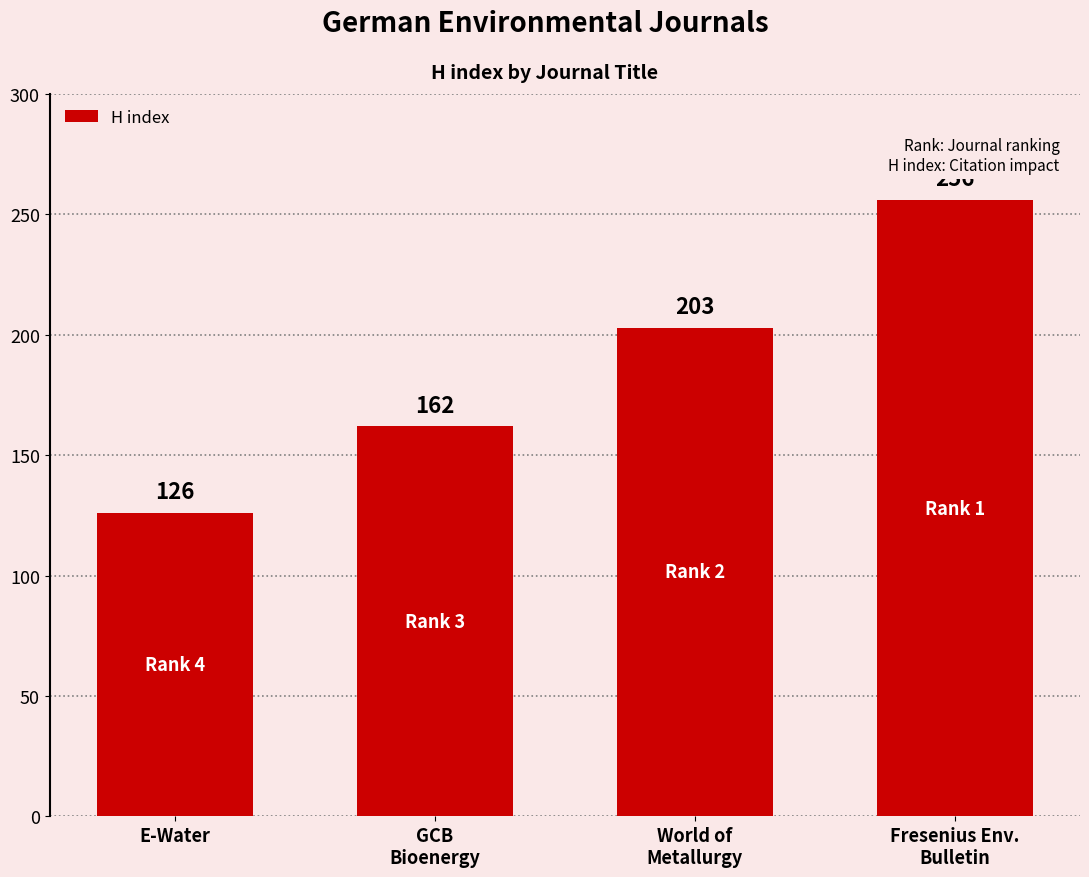

What is the value of the 2nd bar from the left?

162